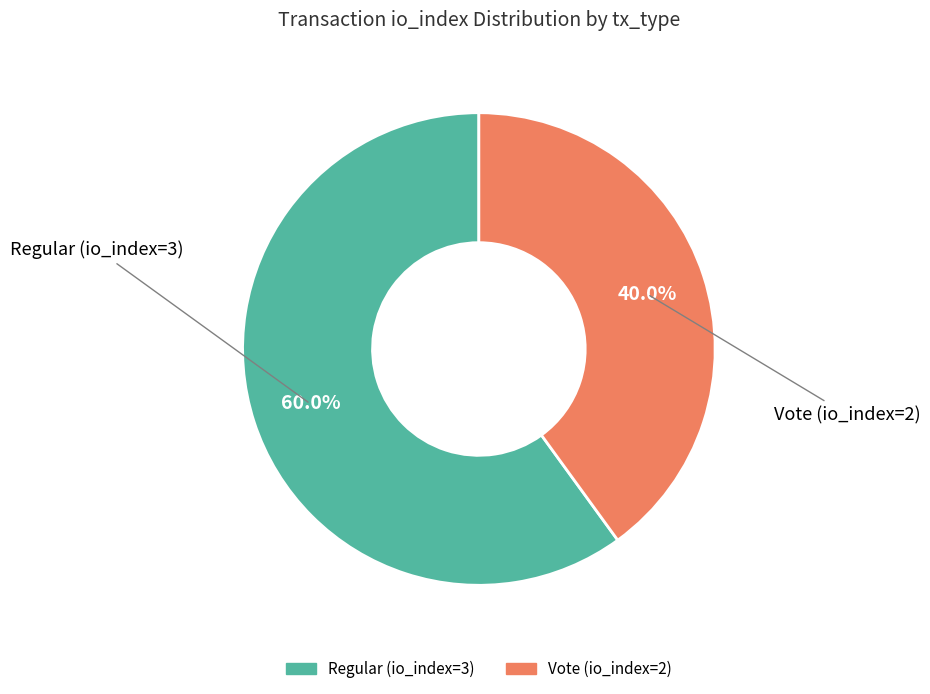

Is there a majority slice in this chart?

Yes